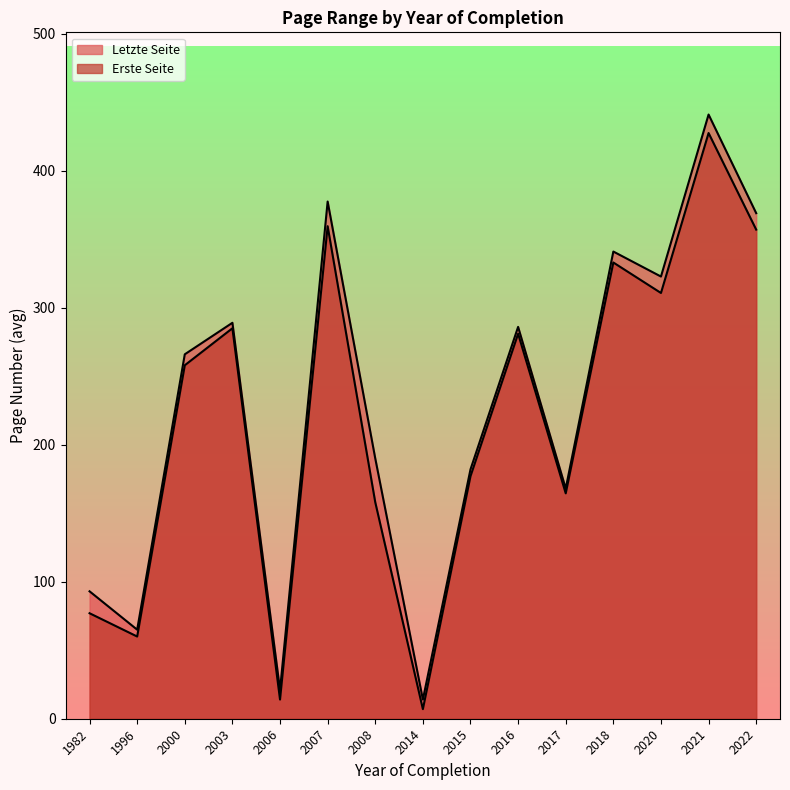

What are all the series names shown in the legend?

Letzte Seite, Erste Seite